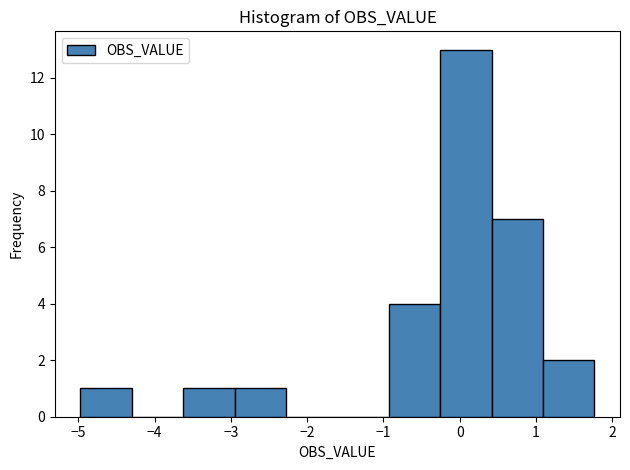

Reading left to right, transcribe this chart: for each bar, give the range it covers on the x-axis and its height. Neither the bar edges nor the heights are printed on the chart, so give them approximately, as read against the axes.

-5.0 to -4.3: 1
-4.3 to -3.6: 0
-3.6 to -3.0: 1
-3.0 to -2.3: 1
-2.3 to -1.6: 0
-1.6 to -0.9: 0
-0.9 to -0.3: 4
-0.3 to 0.4: 13
0.4 to 1.1: 7
1.1 to 1.8: 2